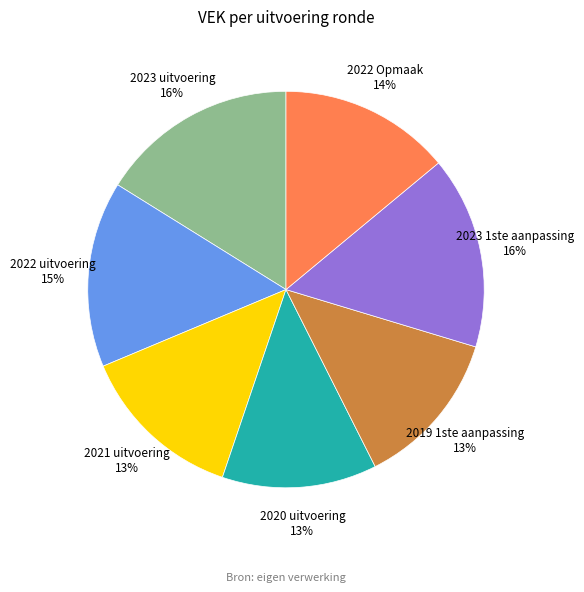

Combined, do 2022 uitvoering and 2021 uitvoering account for over 50%?

No